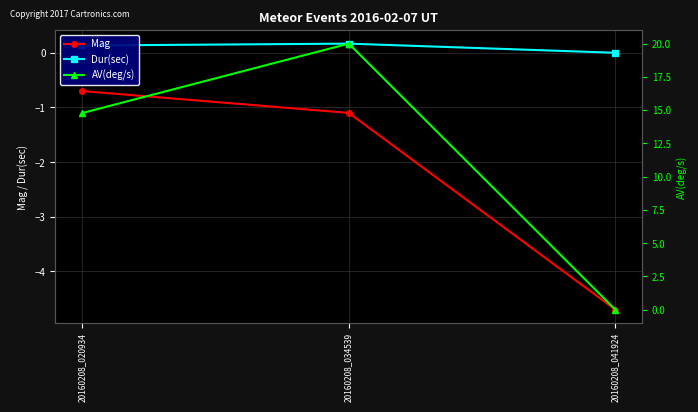

List the series in order of their peak value, highest first.

AV(deg/s), Dur(sec), Mag